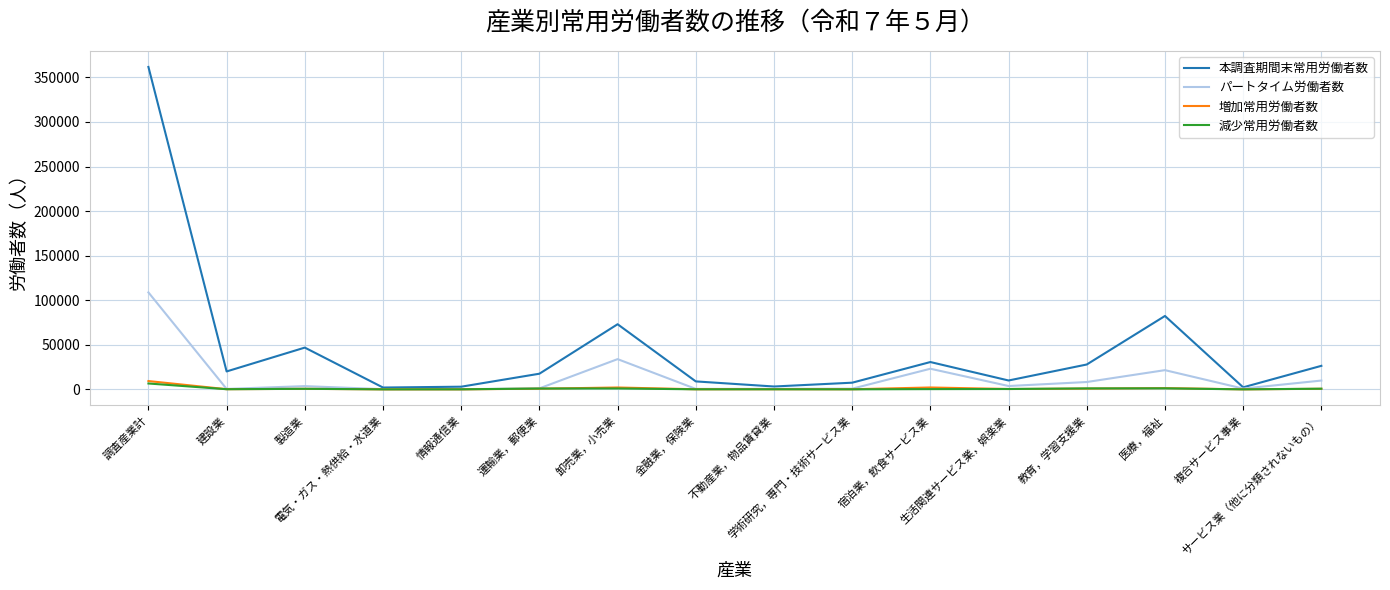

Which label corresponds to the largest value in the chart?

調査産業計